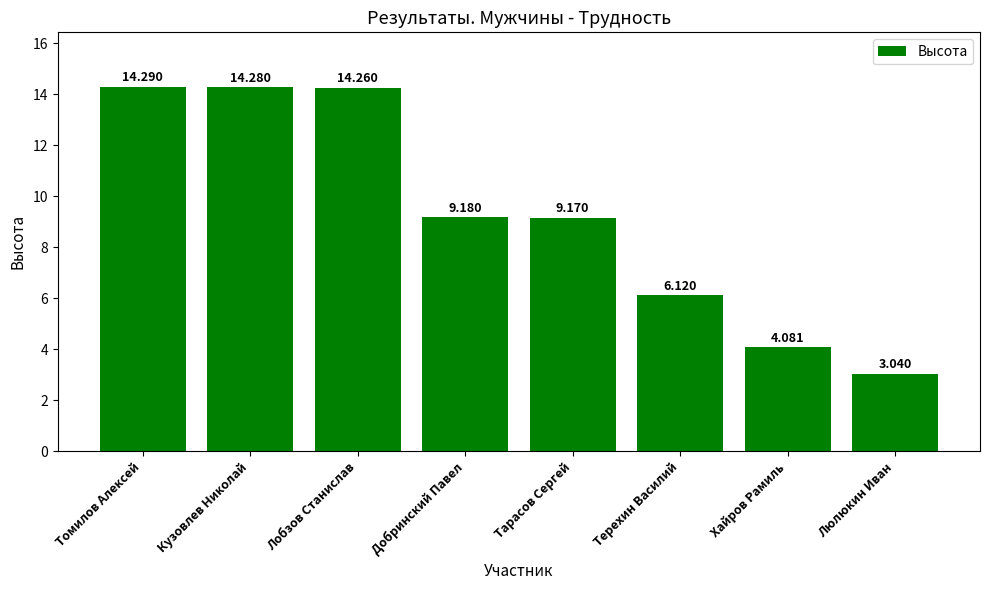

What is the change in value from Лобзов Станислав to Добринский Павел?

-5.1